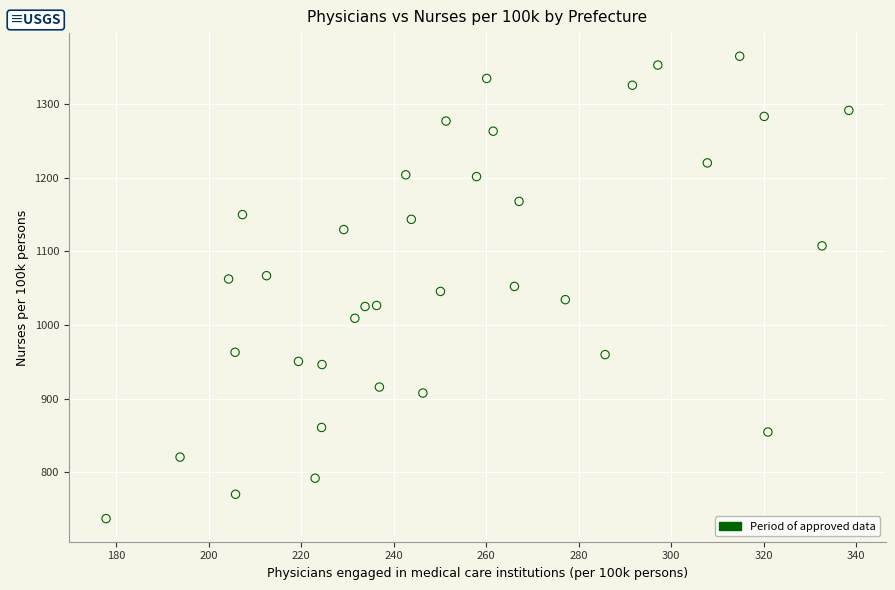

What is the range of X values (max minus min)?

160.6